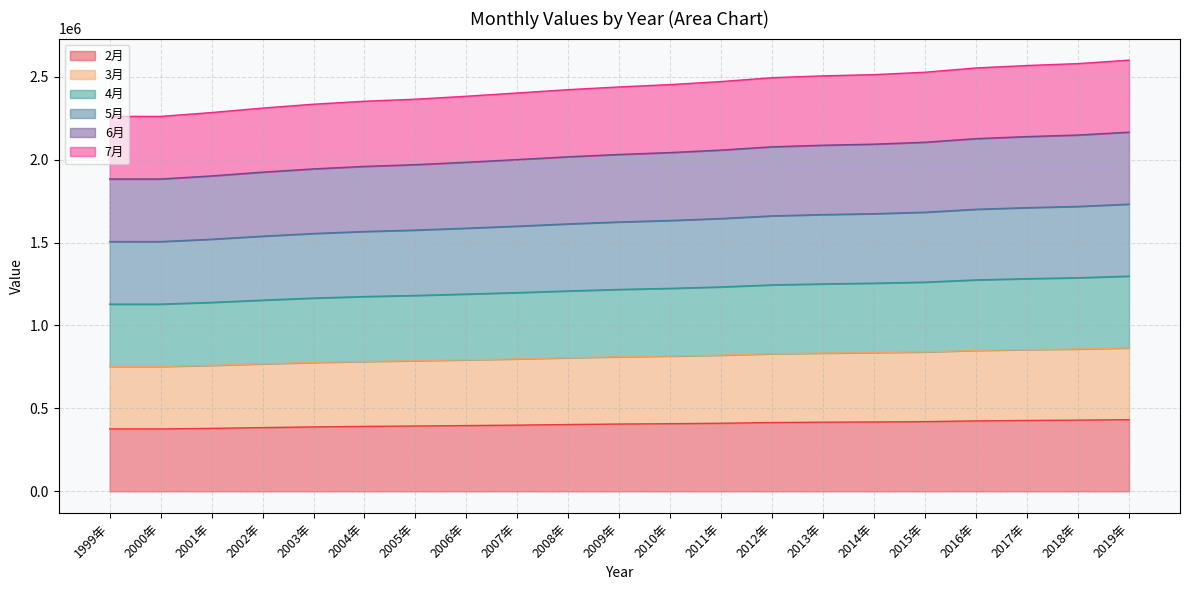

True or false: 7月 has more than 2 points higher than both neighbors.

False